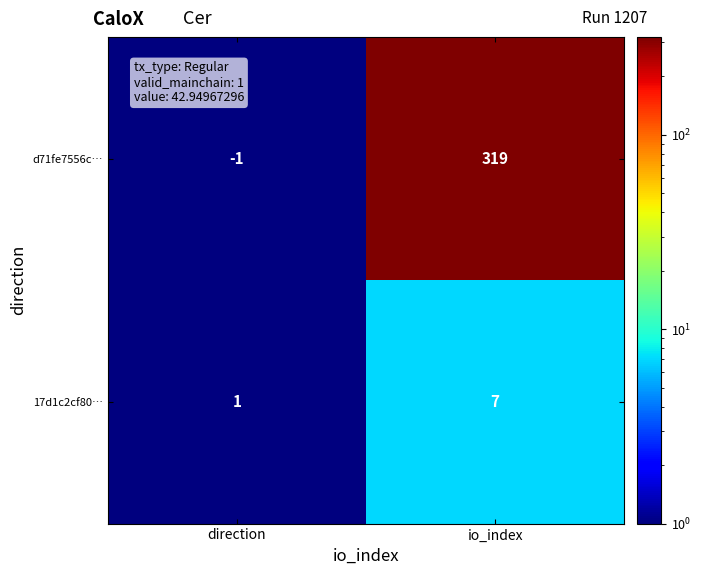

What is the average value of the d71fe7556c… series?

159